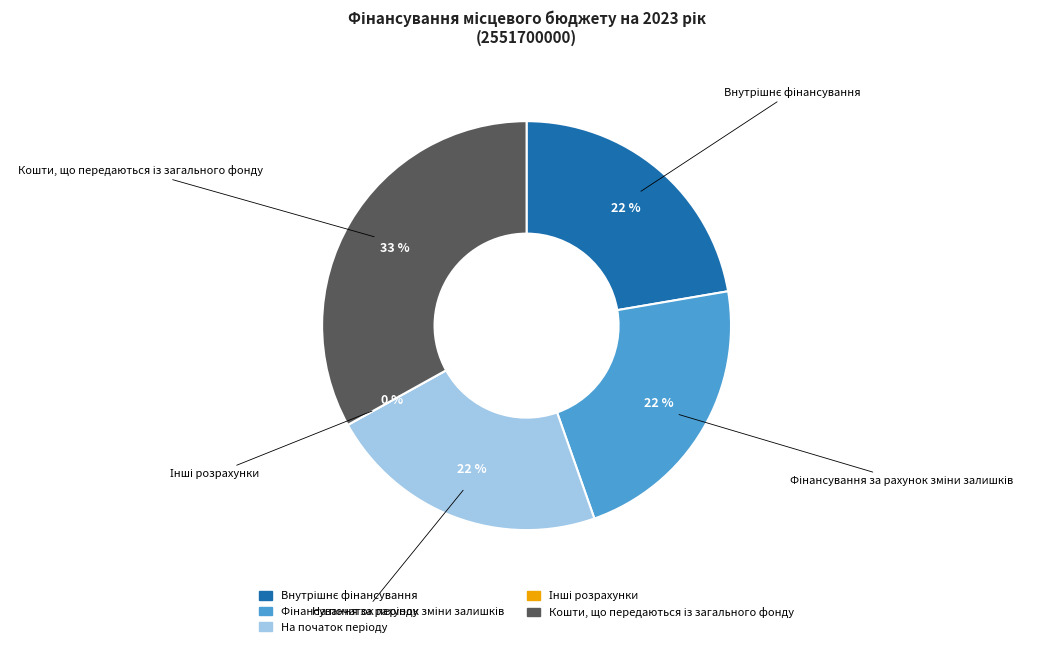

The Інші розрахунки slice represents 0% of the pie. True or false?

True